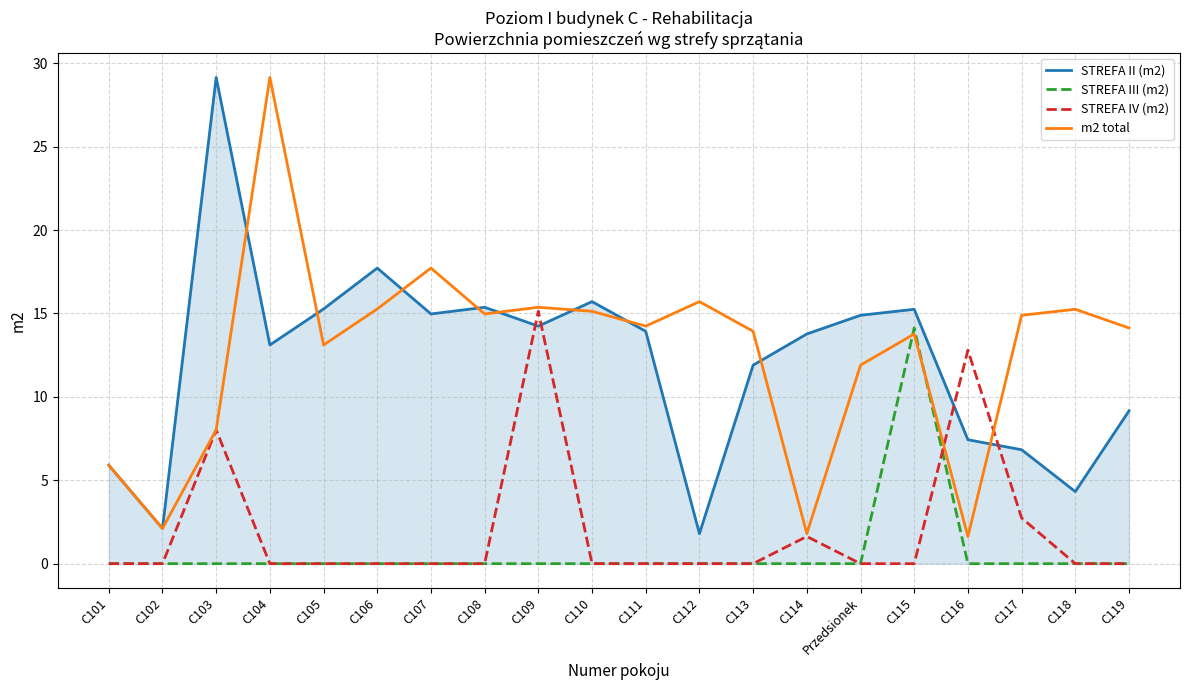

What is the sum of all STREFA II (m2) values?

242.8